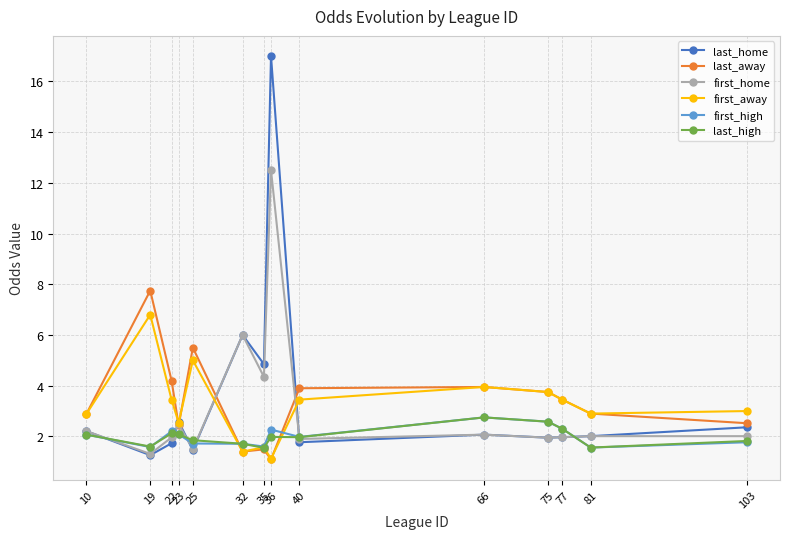

What is the difference between the maximum and second lowest values in the last_home series?

15.5